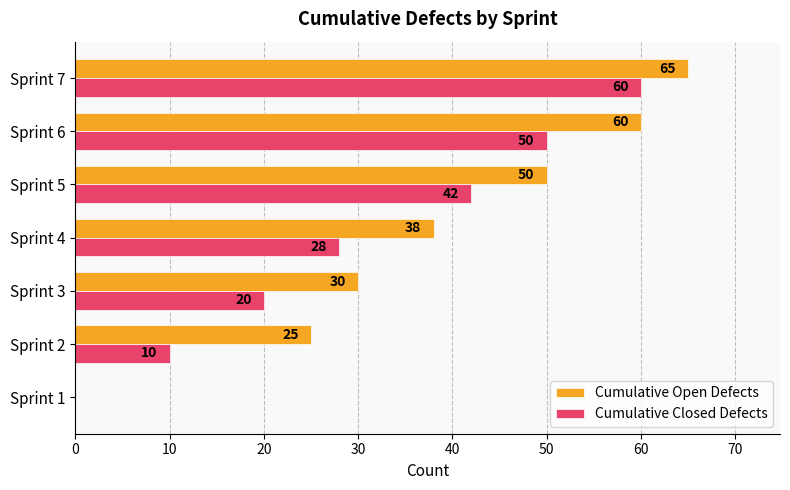

What is the sum of all Cumulative Open Defects values?

268